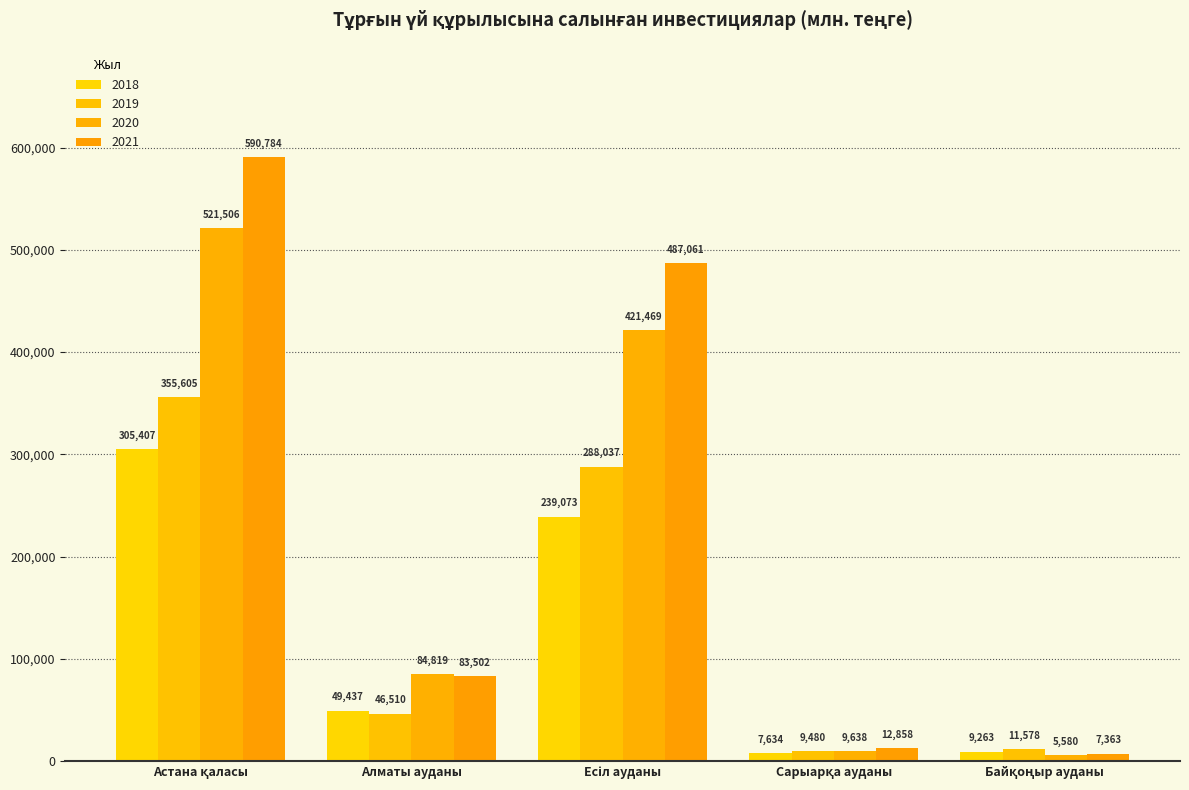

At how many categories does at least one series exceed 545800?

1